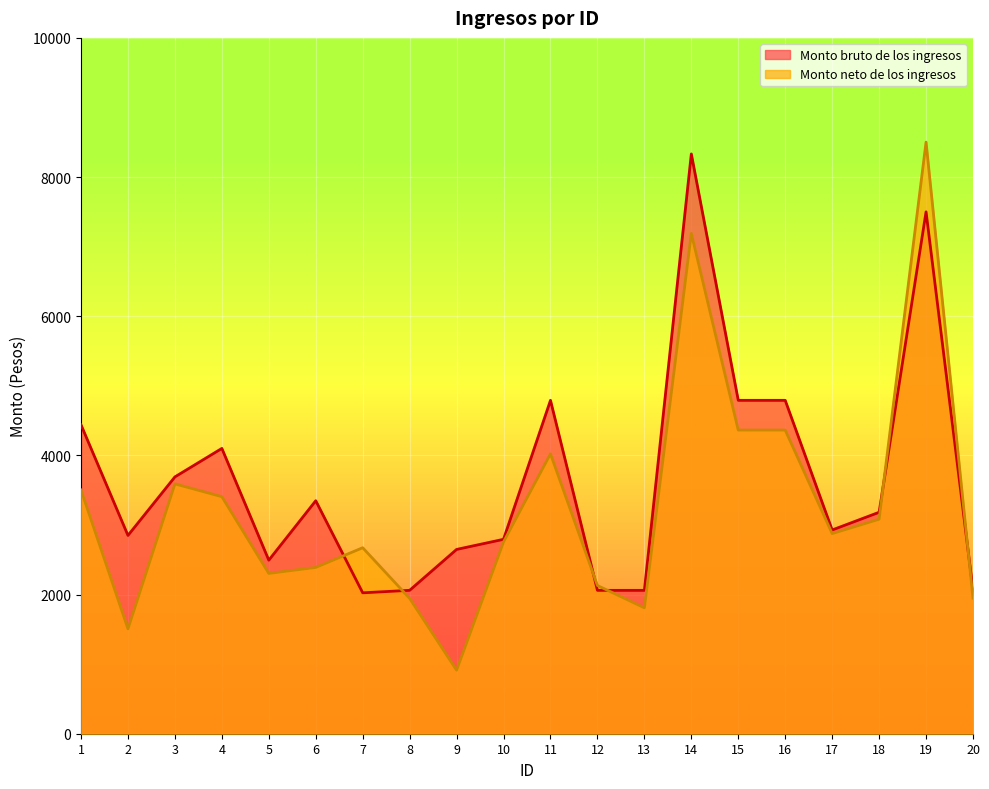

At 13, list the series in order from largest to smallest.

Monto bruto de los ingresos, Monto neto de los ingresos